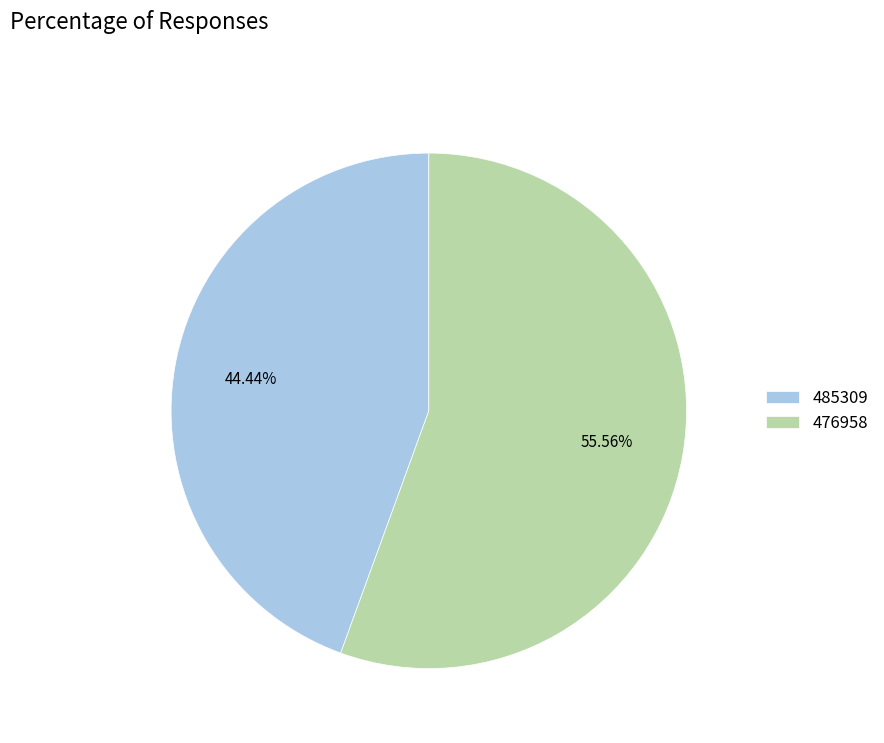

How many segments does this pie chart have?

2